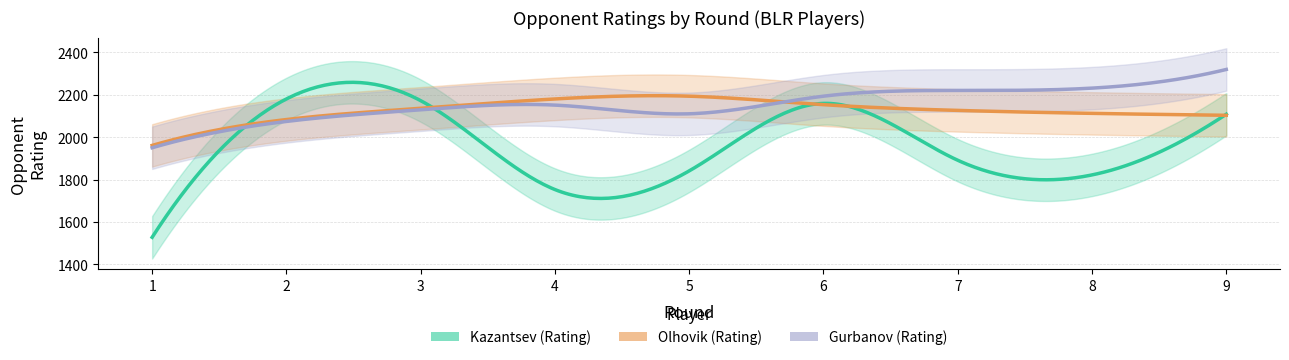

At which label does Olhovik (Rating) reach its peak?

5